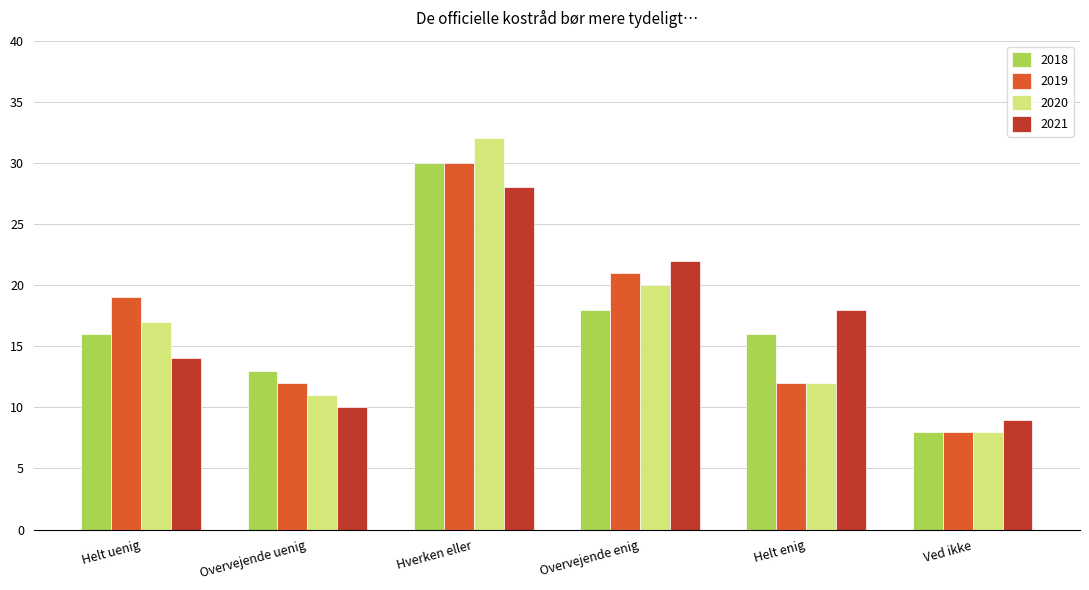

What is the total value across all series at Helt uenig?

66